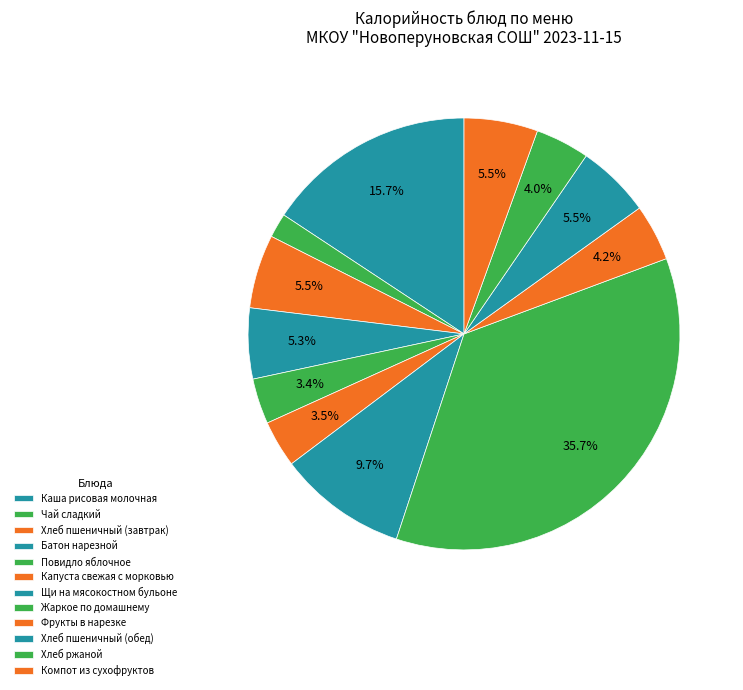

Does Повидло яблочное represent more than half of the total?

No